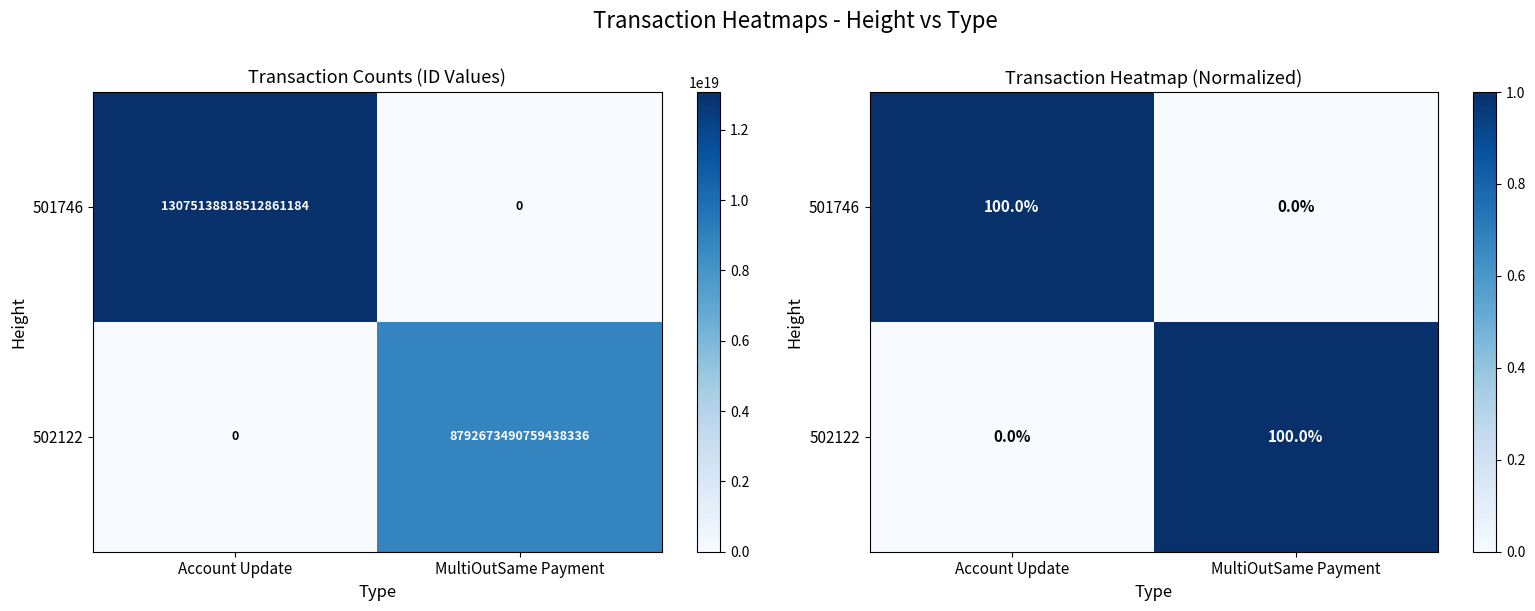

Which series has the largest total across all categories?

501746